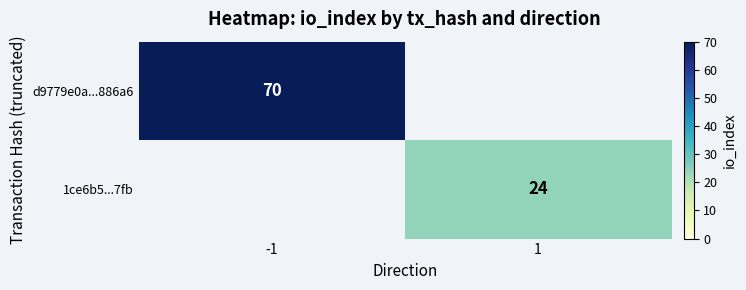

True or false: 1ce6b5...7fb has a value of 24 at 1.

True